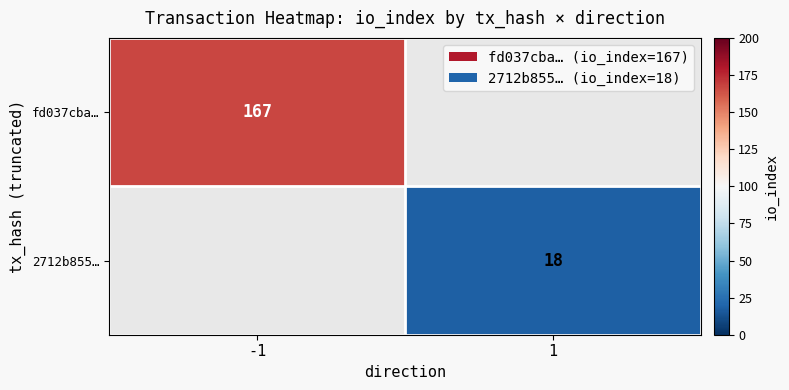

Is it true that 2712b855… equals 9 at 1?

False